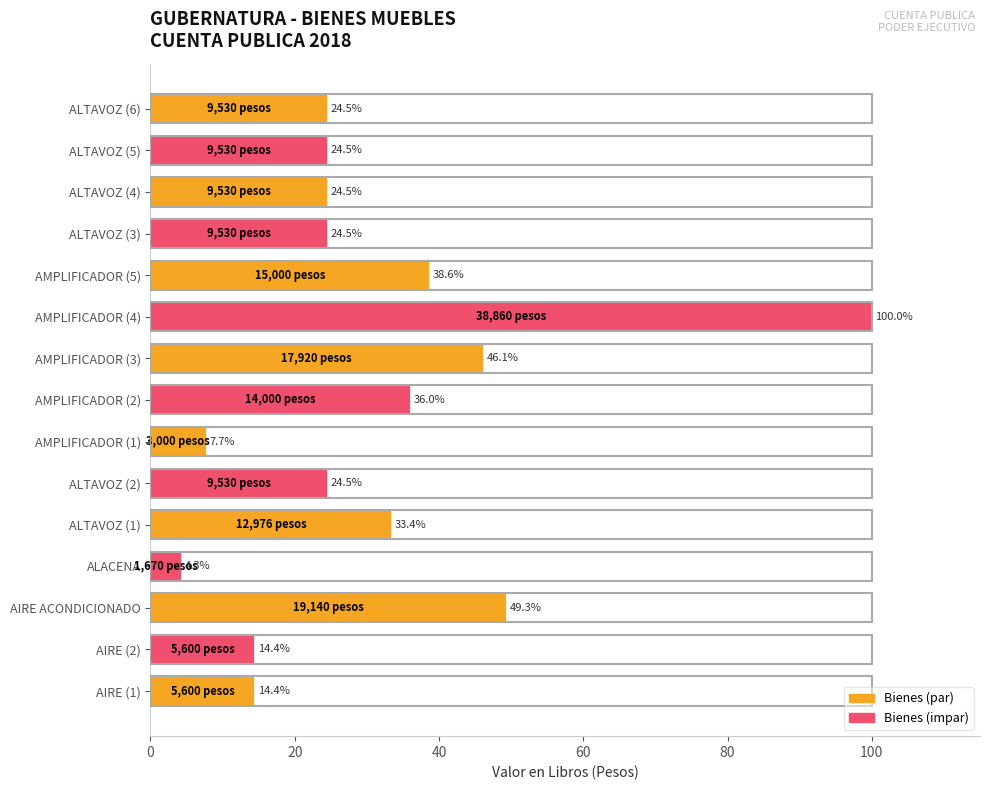

Which category has the highest value across all series?

AMPLIFICADOR (4)